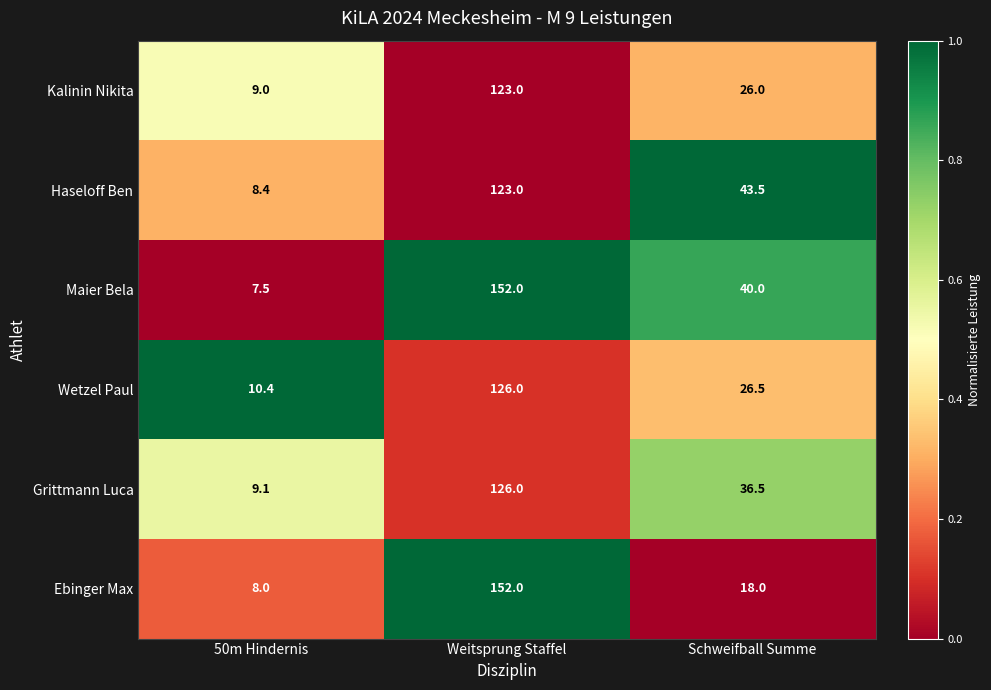

What is the difference between the second highest and minimum values in the Ebinger Max series?

10.0